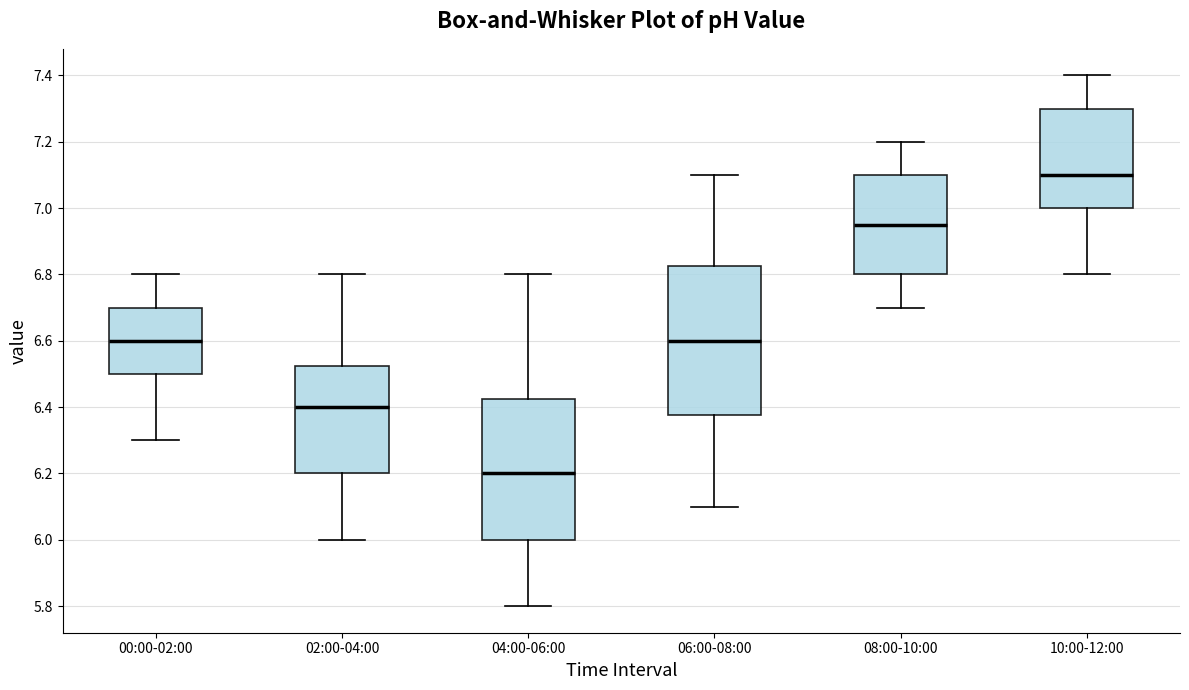

Where does the upper whisker of the box for 08:00-10:00 end on the y-axis? The values are not printed on the chart, so give them approximately, as read against the axis.

7.20